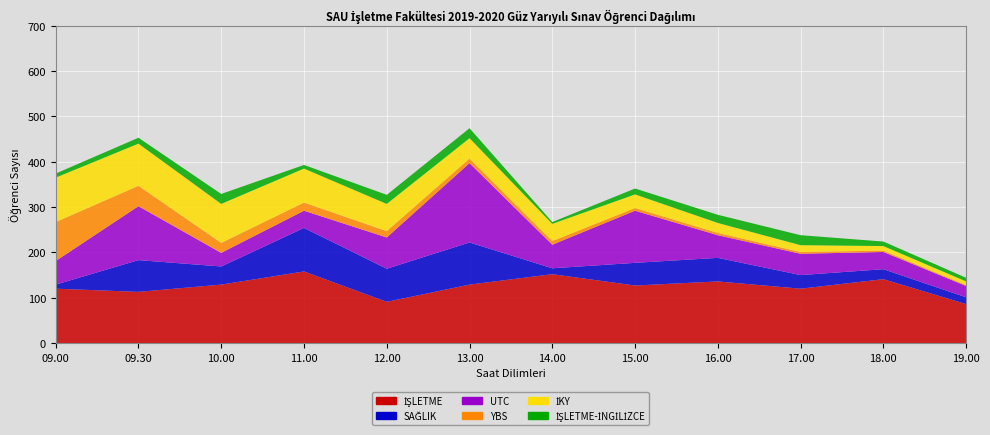

Reading right to left, list all the values displayed in this chart.

İŞLETME: 86	141	120	136	127	152	129	91	158	129	113	120
SAĞLIK: 15	22	30	52	50	13	93	73	96	40	70	9
UTC: 25	38	47	50	115	52	175	69	38	30	119	52
YBS: 2	3	4	5	6	8	10	14	18	22	45	86
İKY: 8	10	15	22	30	38	45	60	75	86	93	98
İŞLETME-İNGİLİZCE: 8	10	22	18	13	4	22	20	8	22	13	9